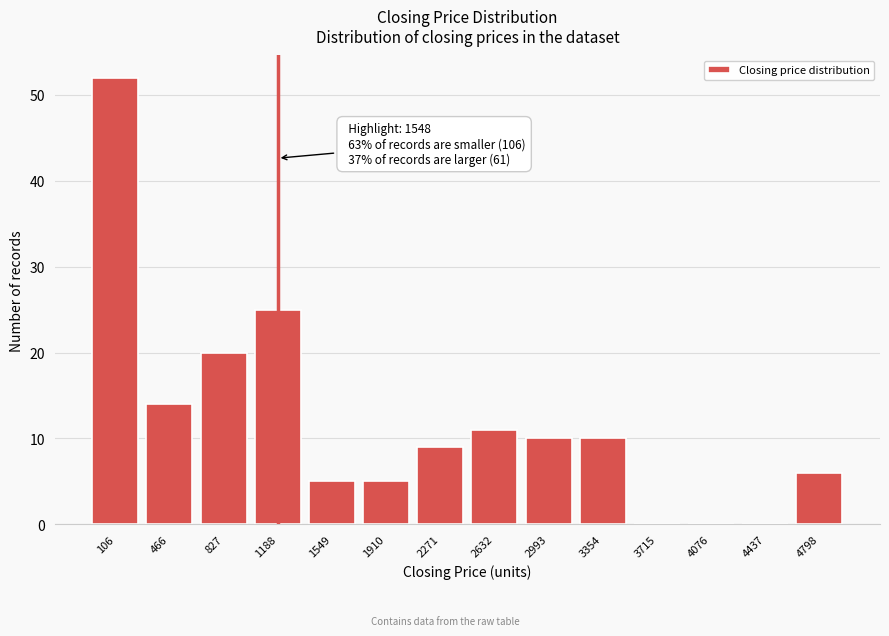

Reading left to right, what are all the values shown in this chart?

106=52	466=14	827=20	1188=25	1549=5	1910=5	2271=9	2632=11	2993=10	3354=10	3715=0	4076=0	4437=0	4798=6